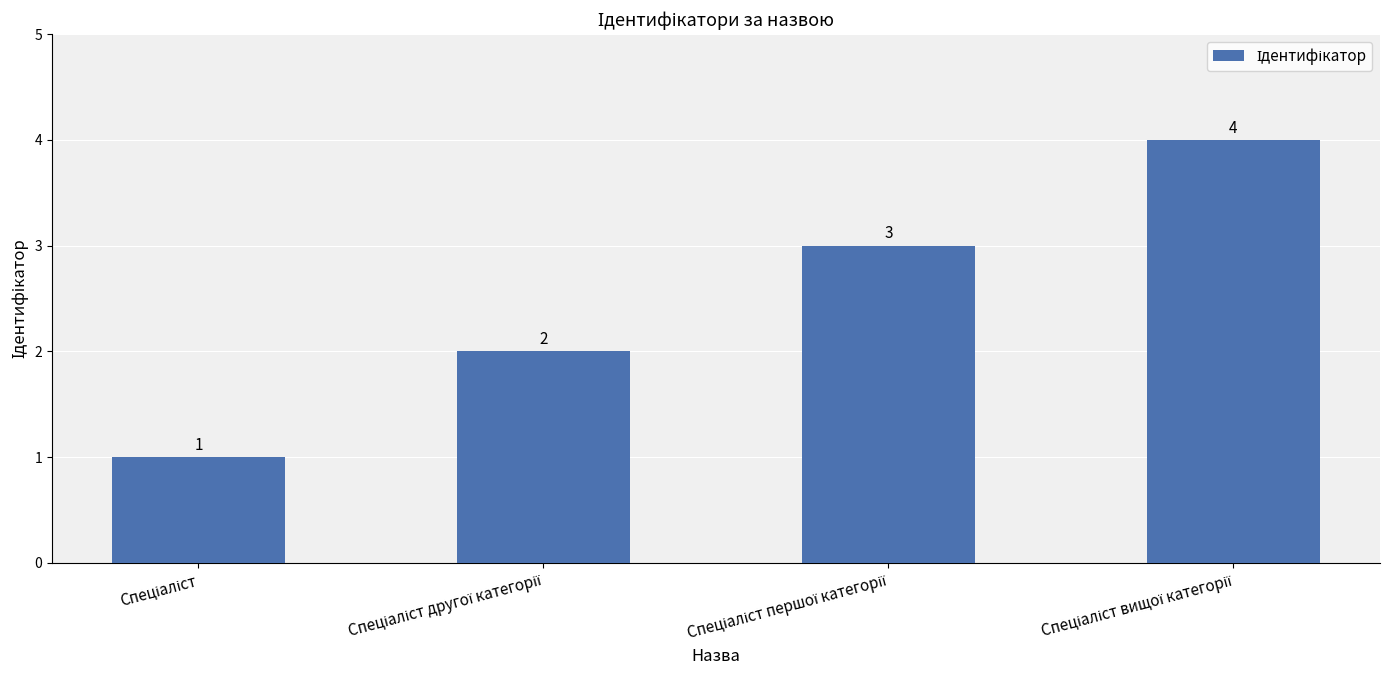

What is the value of the 4th bar from the left?

4